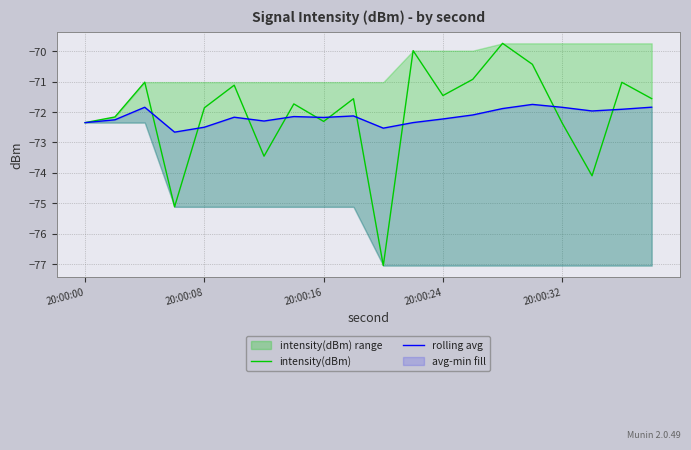

After their last crossing, which series has the higher values: intensity(dBm) or rolling avg?

intensity(dBm)